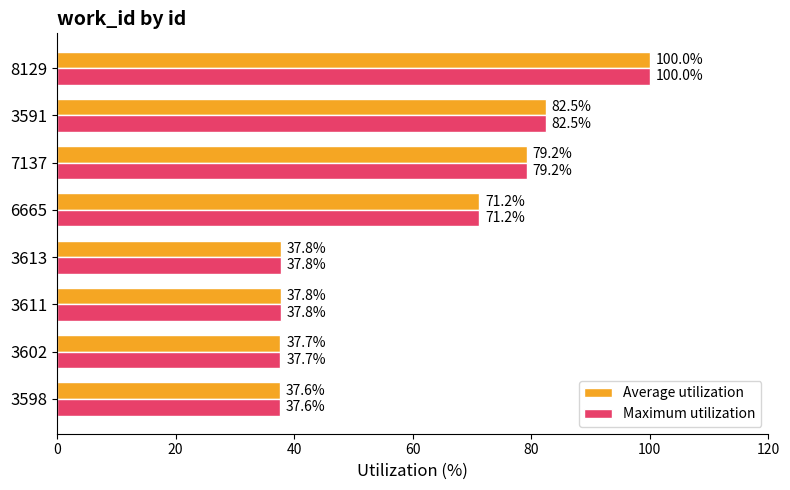

Is the value of Maximum utilization at 3611 greater than the value of Average utilization at 3598?

Yes